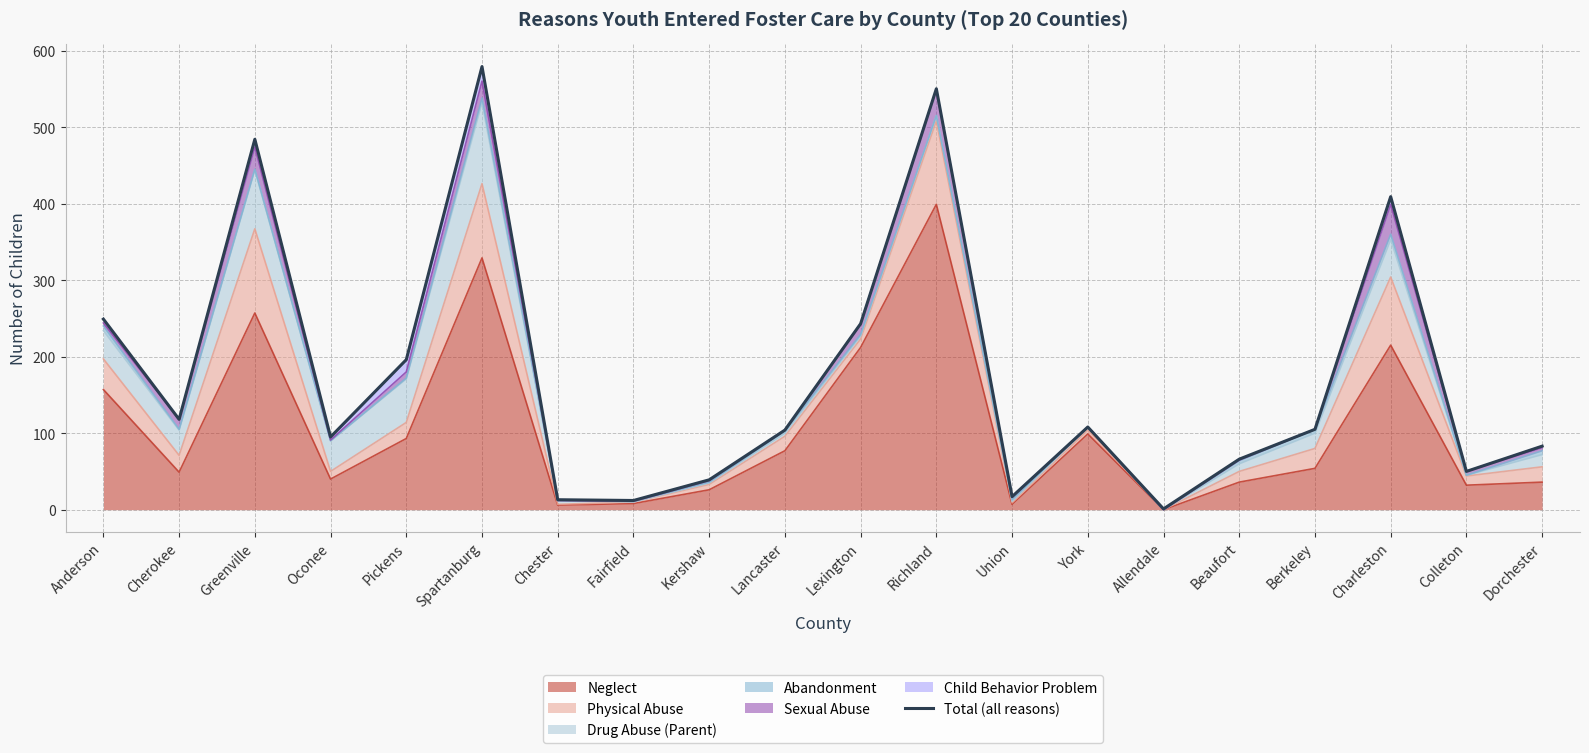

What is the change in value from Lexington to Union?

-226